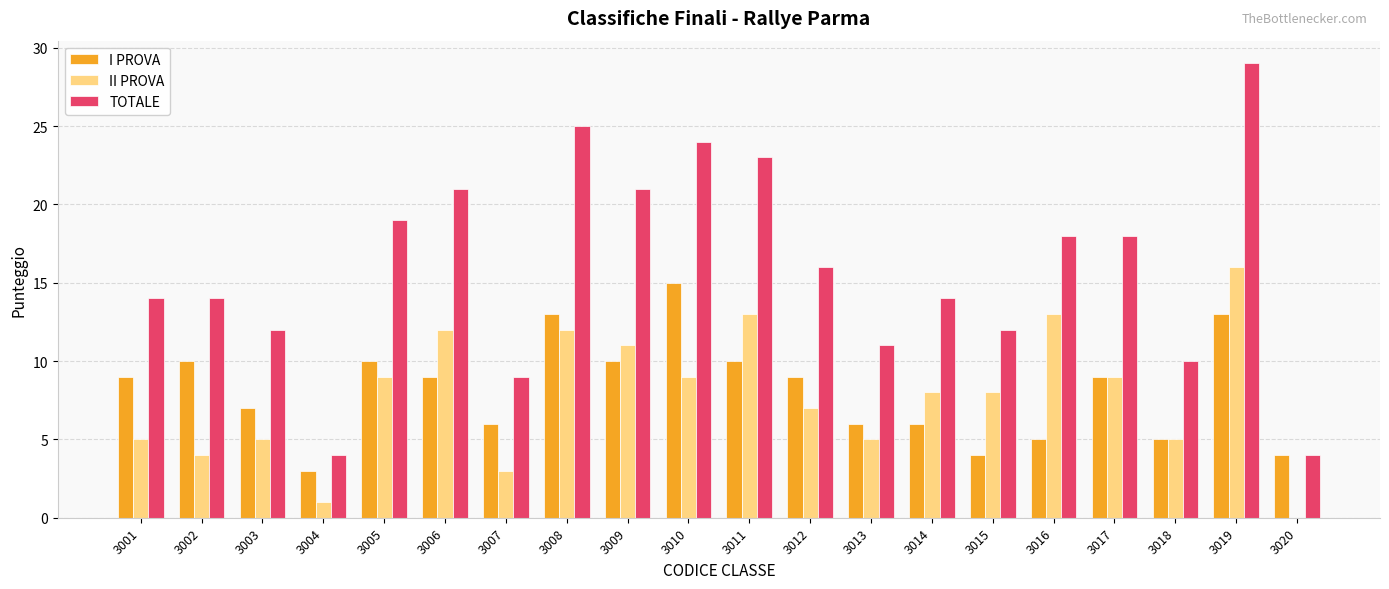

How many distinct data groups are displayed?

3